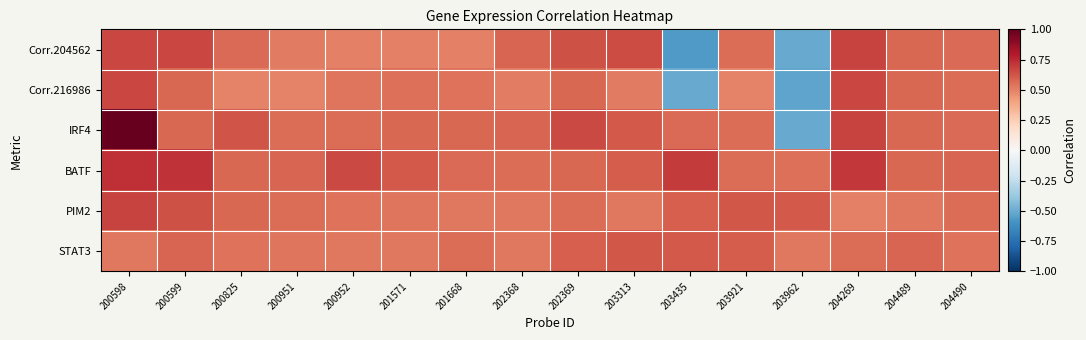

Between 204269 and 204489, which series saw the biggest shift?

BATF